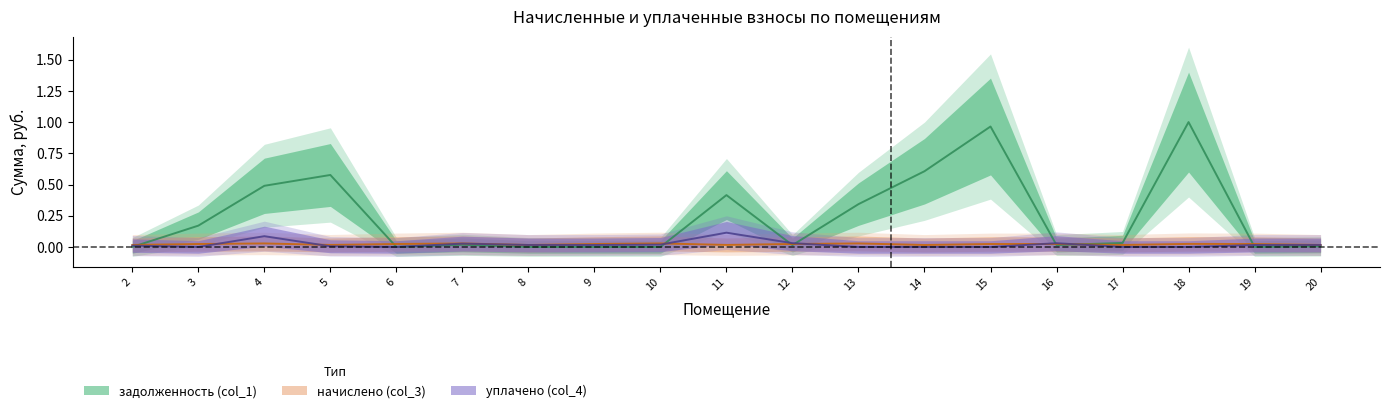

Where is the first local minimum for уплачено (col_4)?

3